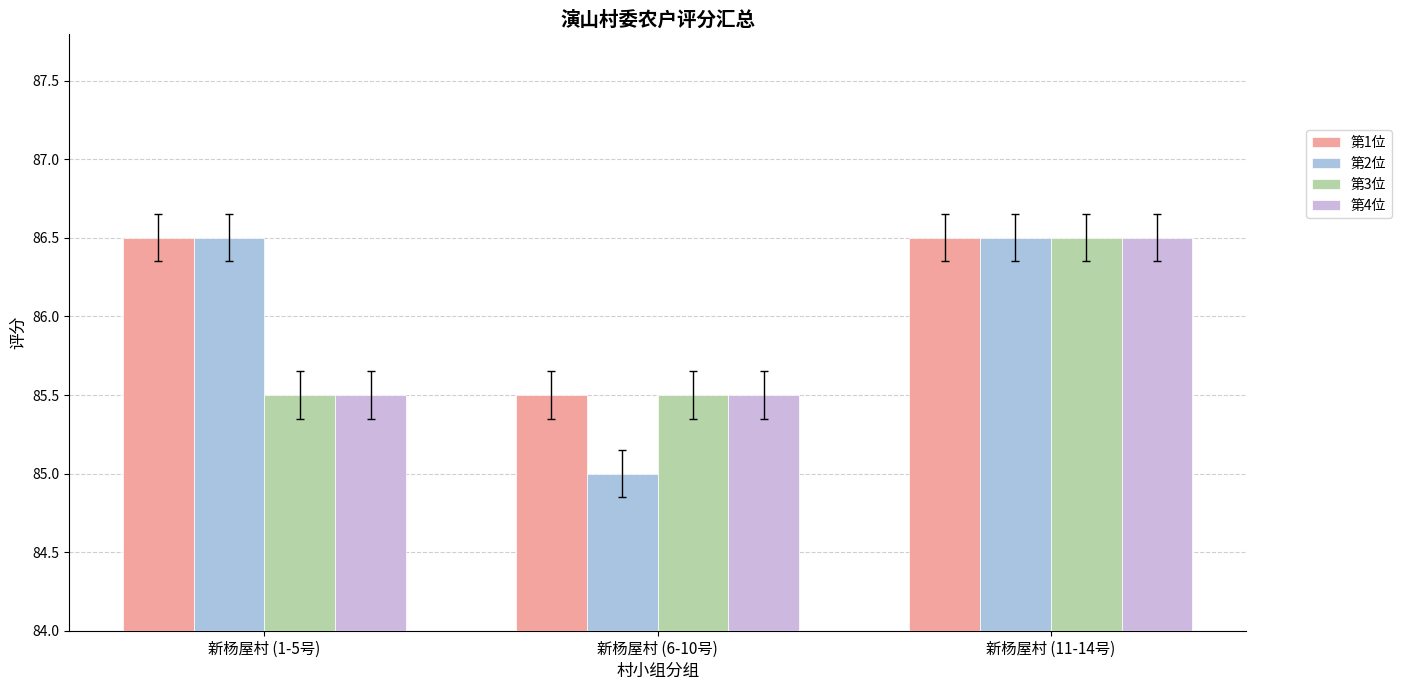

Count the number of categories in the chart.

3